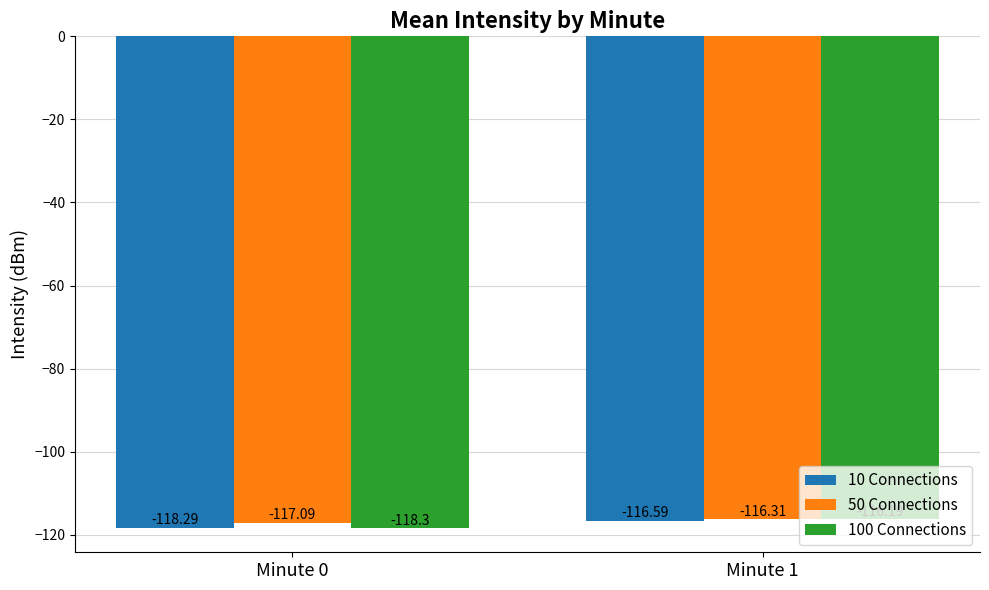

Which label corresponds to the largest value in the chart?

Minute 1